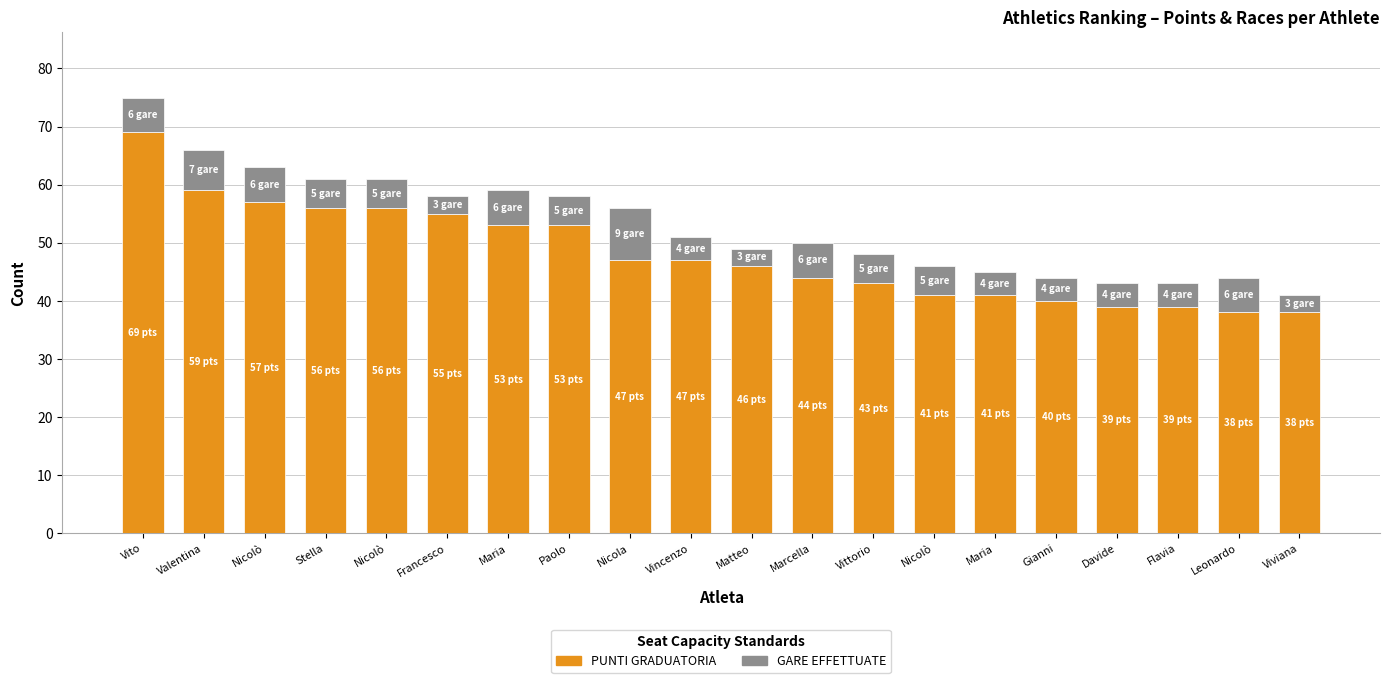

What is the approximate value of GARE EFFETTUATE at Paolo?

5